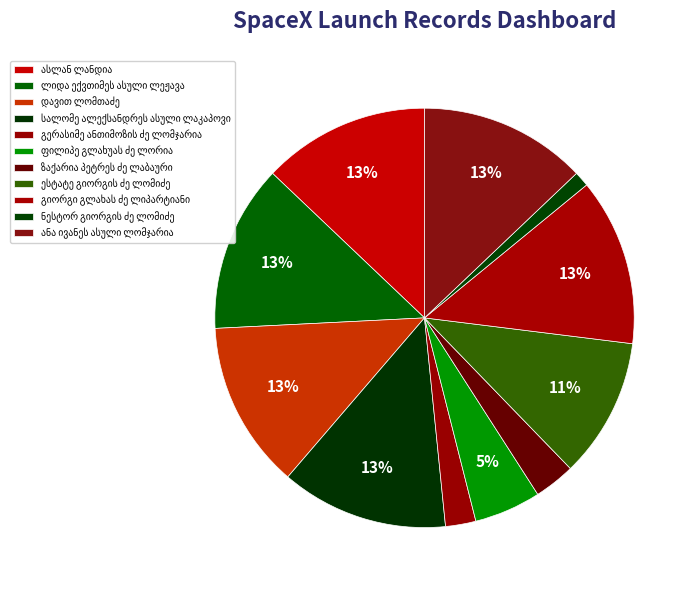

How many slices are in this pie chart?

11